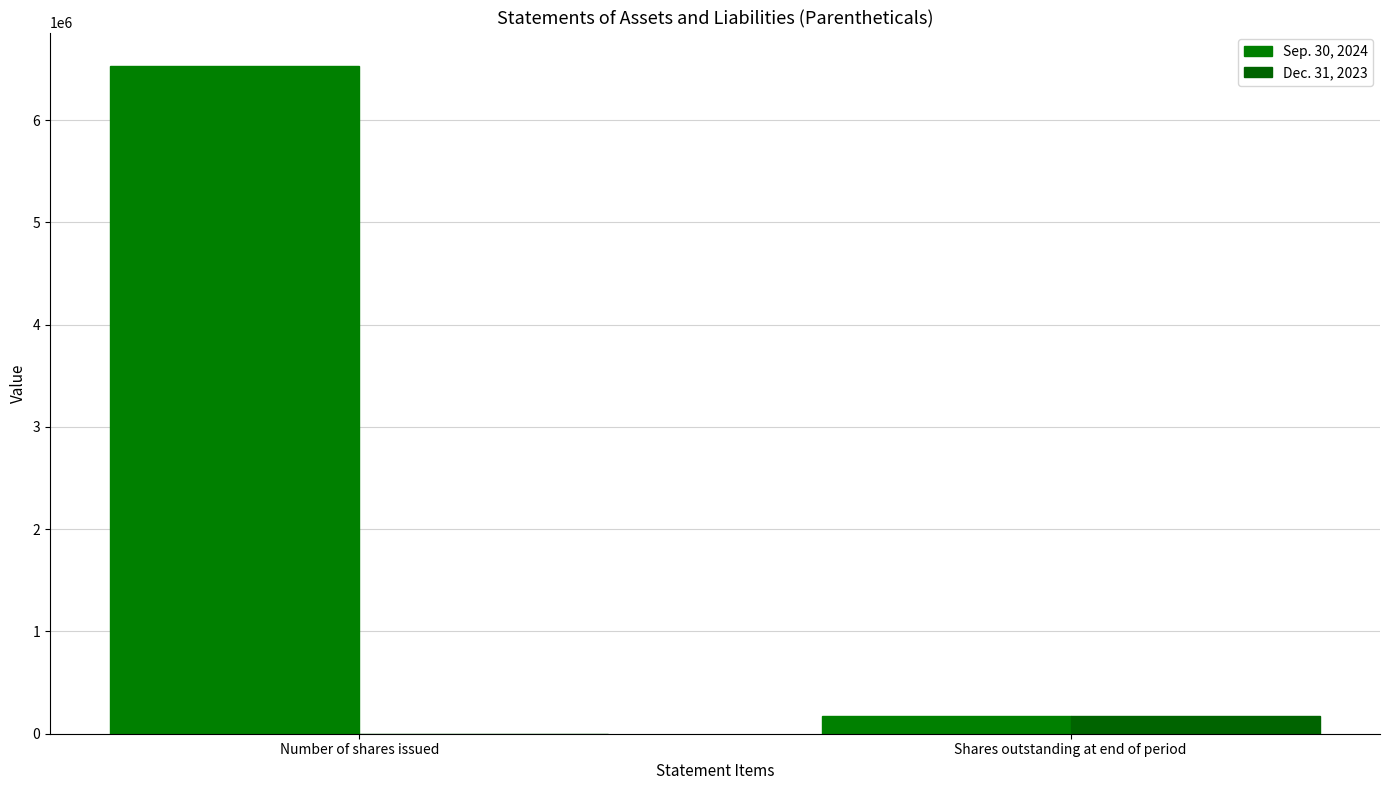

What is the sum of the Sep. 30, 2024 values at Number of shares issued and Shares outstanding at end of period?

6701418